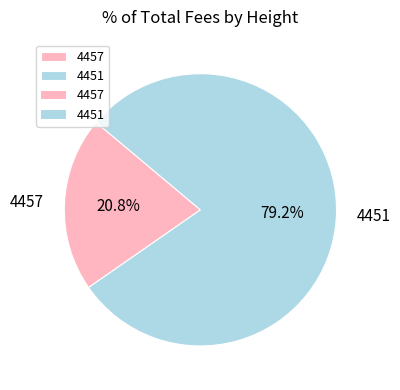

Is 4451 the majority of the pie?

Yes